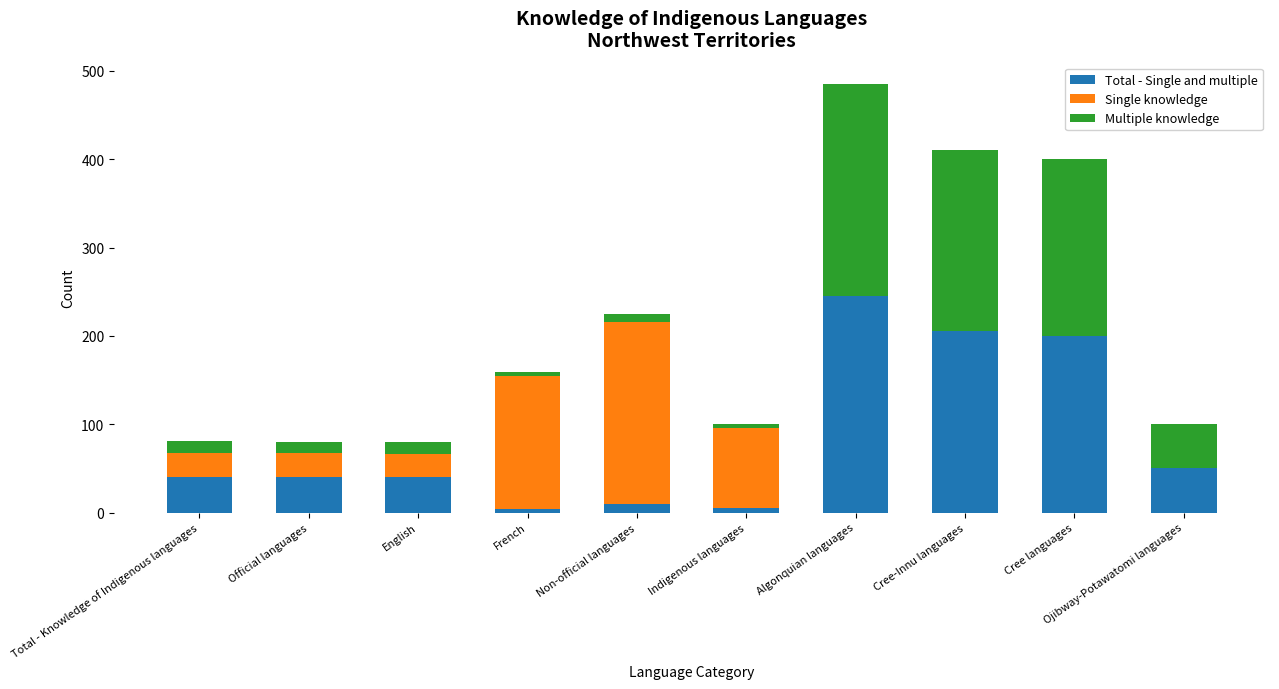

What is the total value across all series at Official languages?

80.3